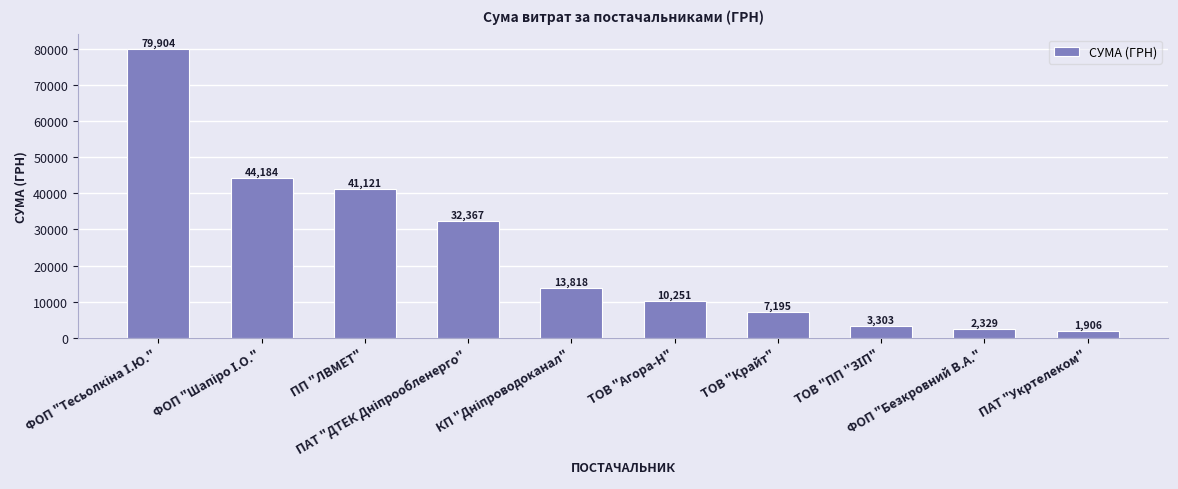

What is the average value?

23637.9